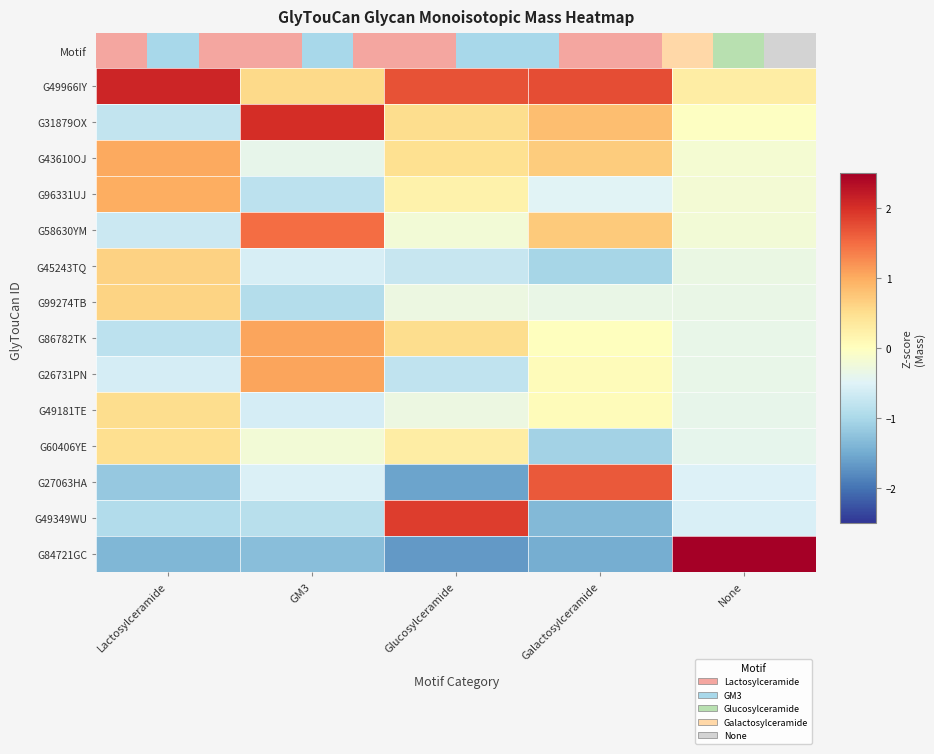

Which has a higher value, Lactosylceramide or GM3?

Lactosylceramide